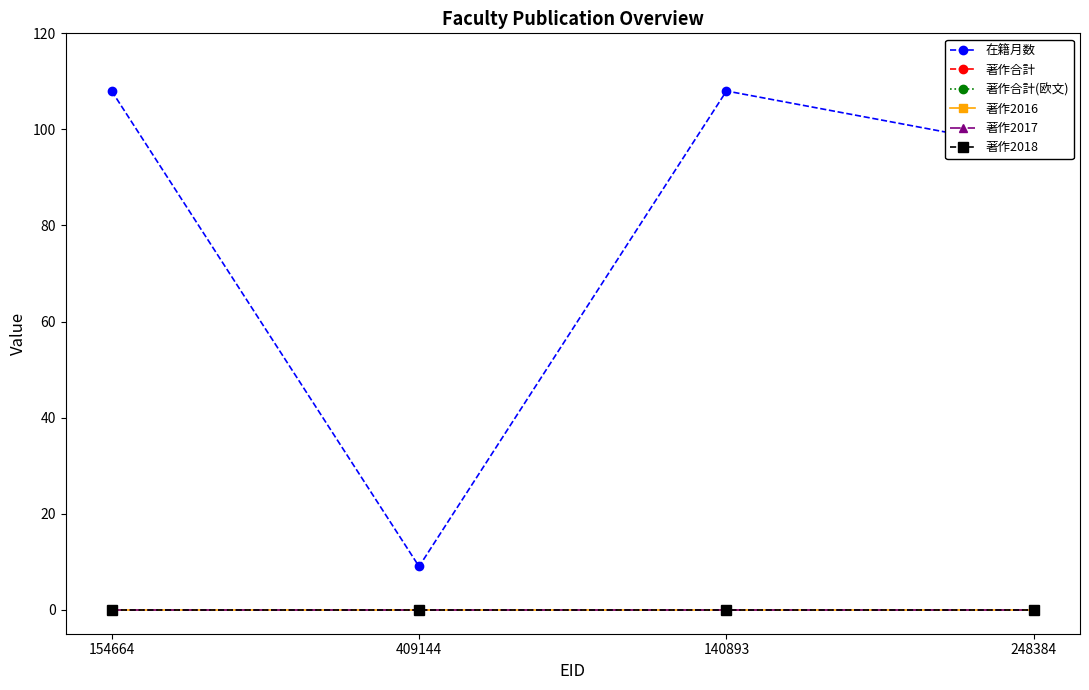

Which series has the widest spread of values?

在籍月数